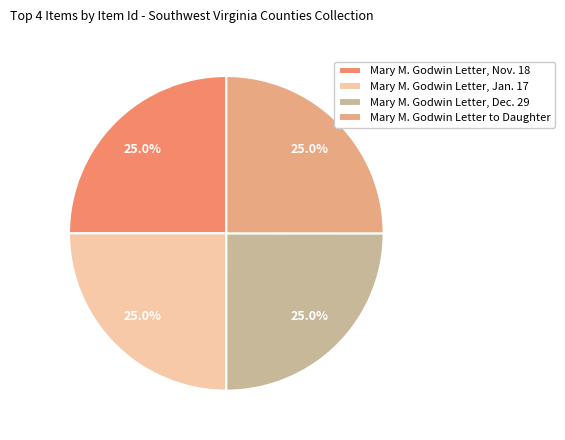

To the nearest percent, what portion does Mary M. Godwin Letter, Dec. 29 represent?

25%